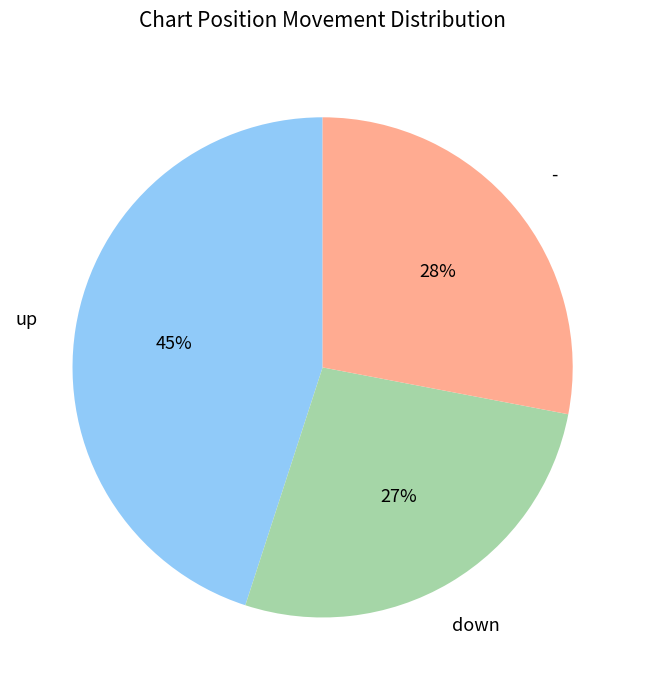

Does any single category account for the majority?

No